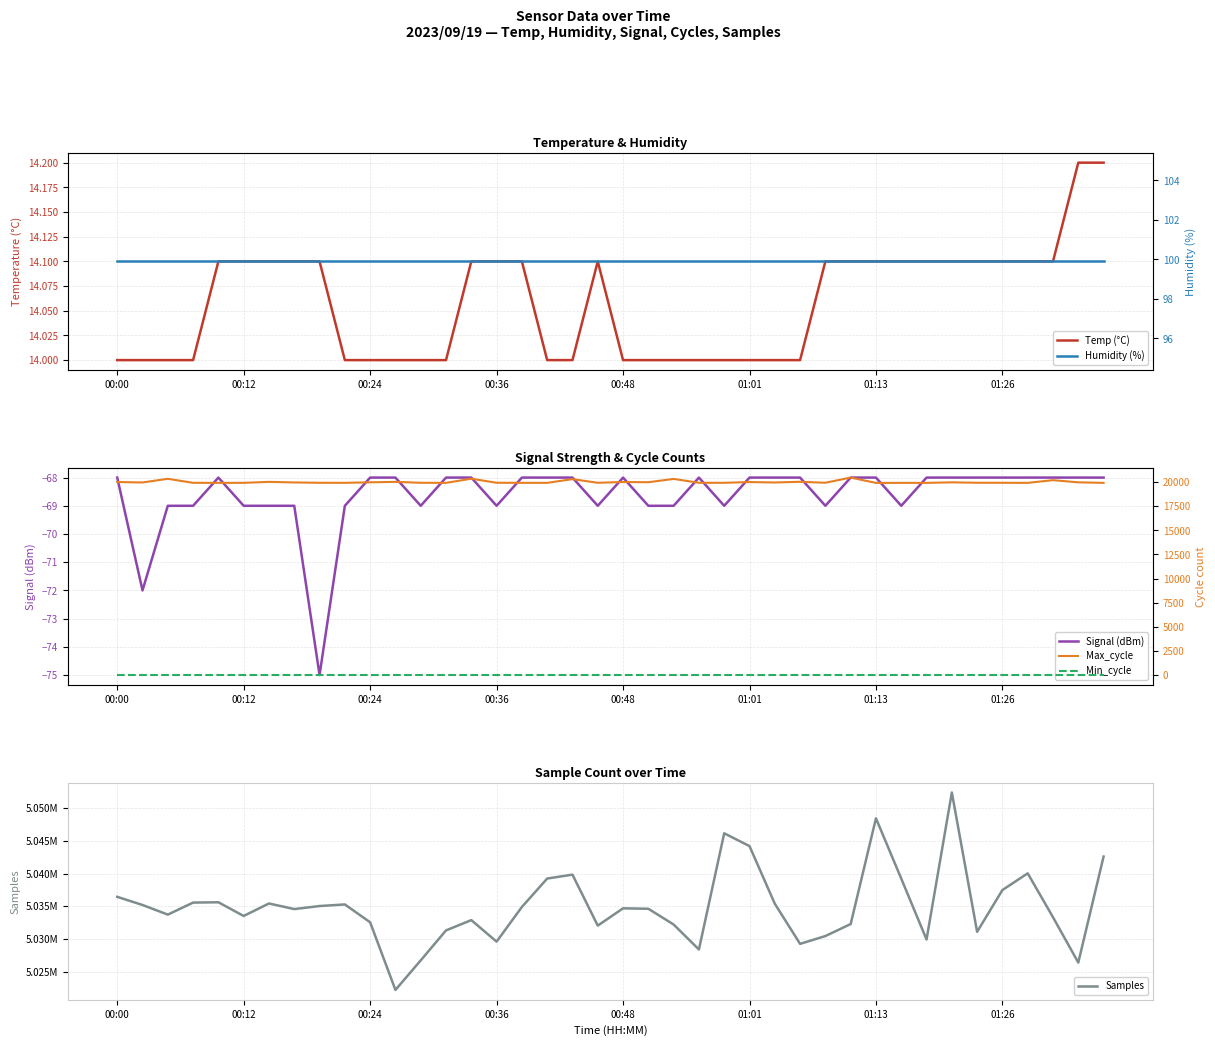

Which category has the lowest value in the Humidity (%) series?

00:00